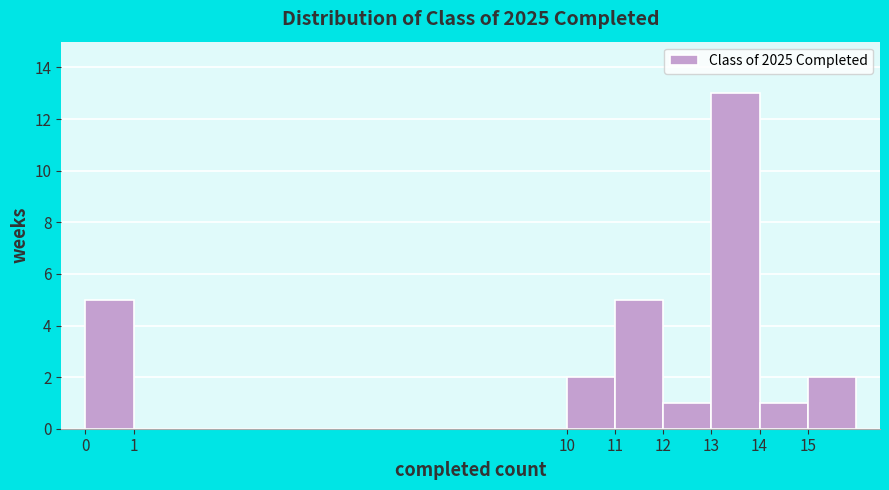

What is the height of the bar covering 10 to 11 on the x-axis? The values are not printed on the chart, so give them approximately, as read against the axis.

2